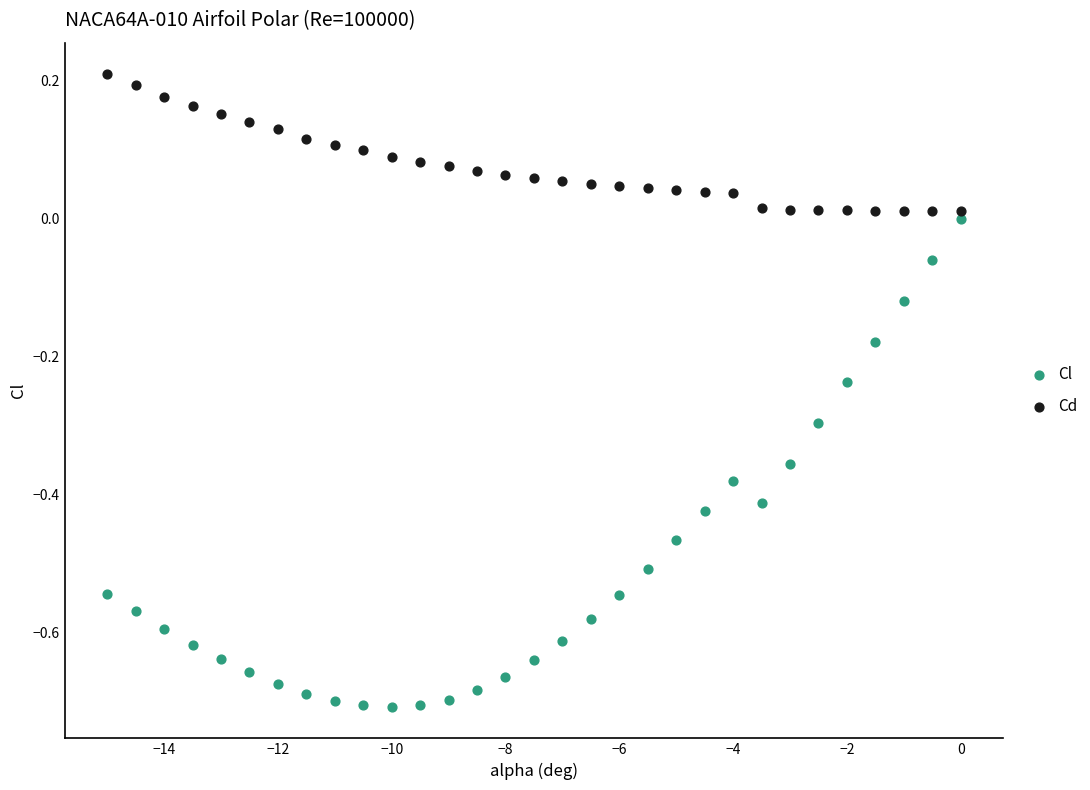

Which series has the largest Y range (max minus min)?

Cl